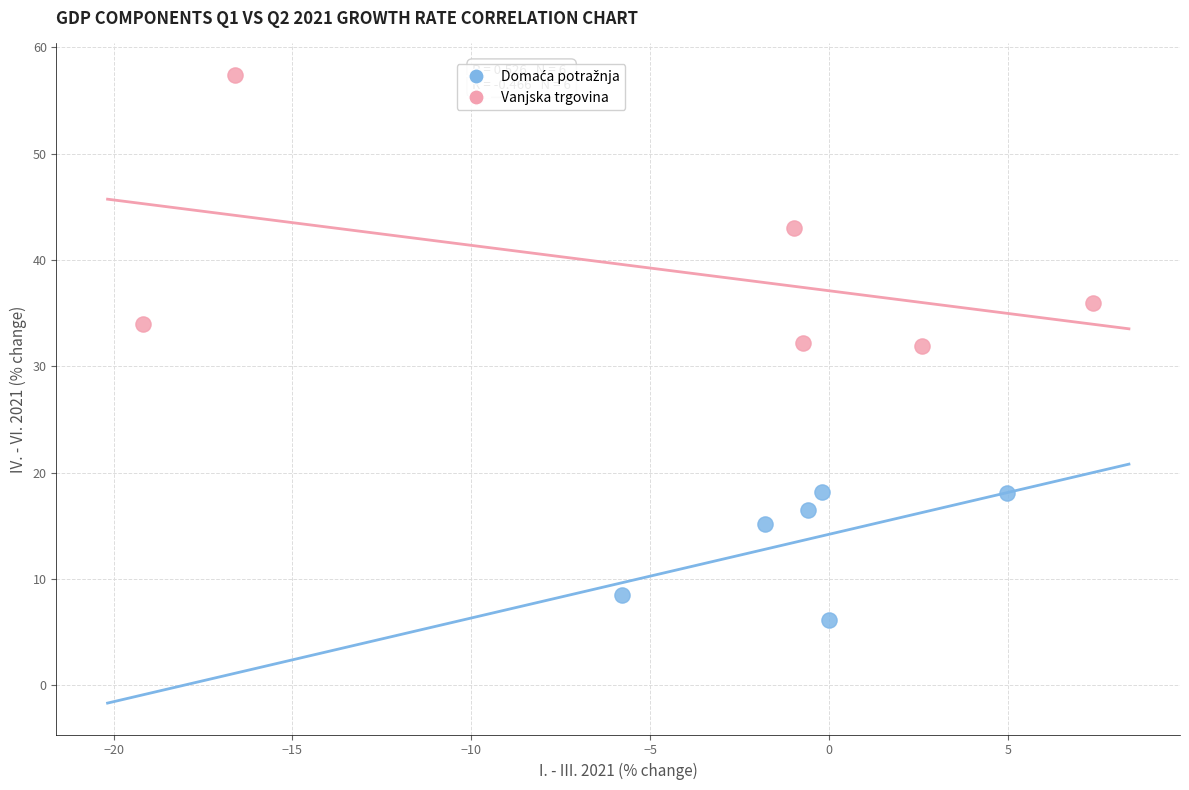

Which series reaches the maximum Y coordinate?

Vanjska trgovina